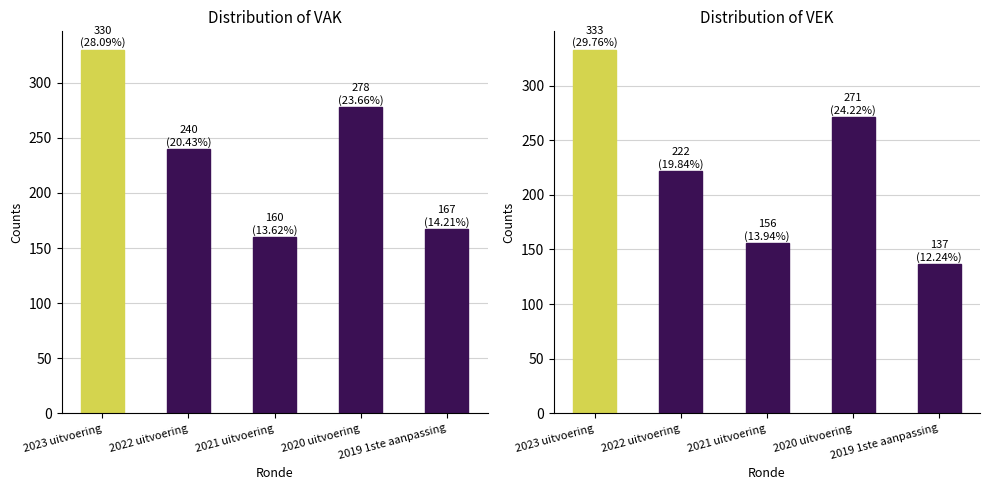

Reading left to right, transcribe all the data shown in this chart.

VAK: 2023 uitvoering=330	2022 uitvoering=240	2021 uitvoering=160	2020 uitvoering=278	2019 1ste aanpassing=167
VEK: 2023 uitvoering=333	2022 uitvoering=222	2021 uitvoering=156	2020 uitvoering=271	2019 1ste aanpassing=137